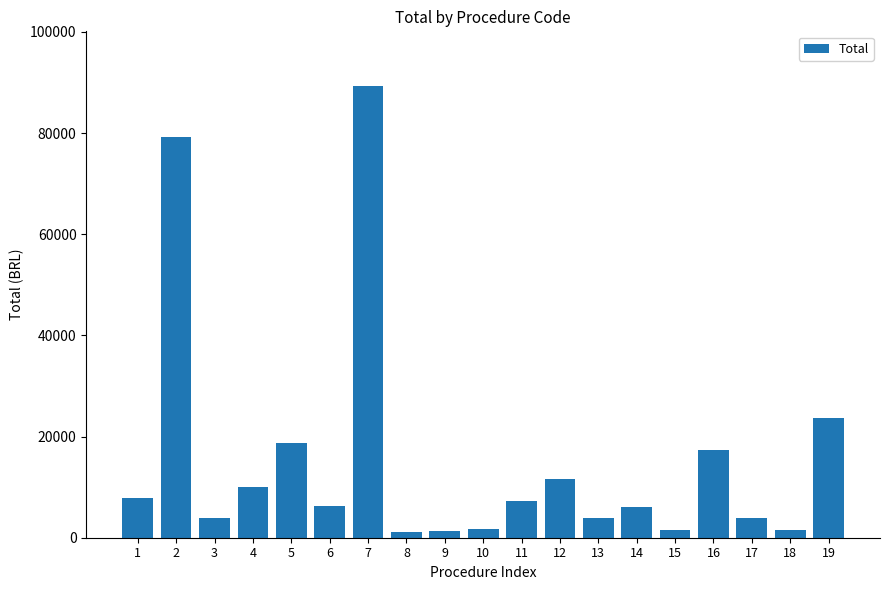

What is the difference between the maximum and minimum values?

88190.5